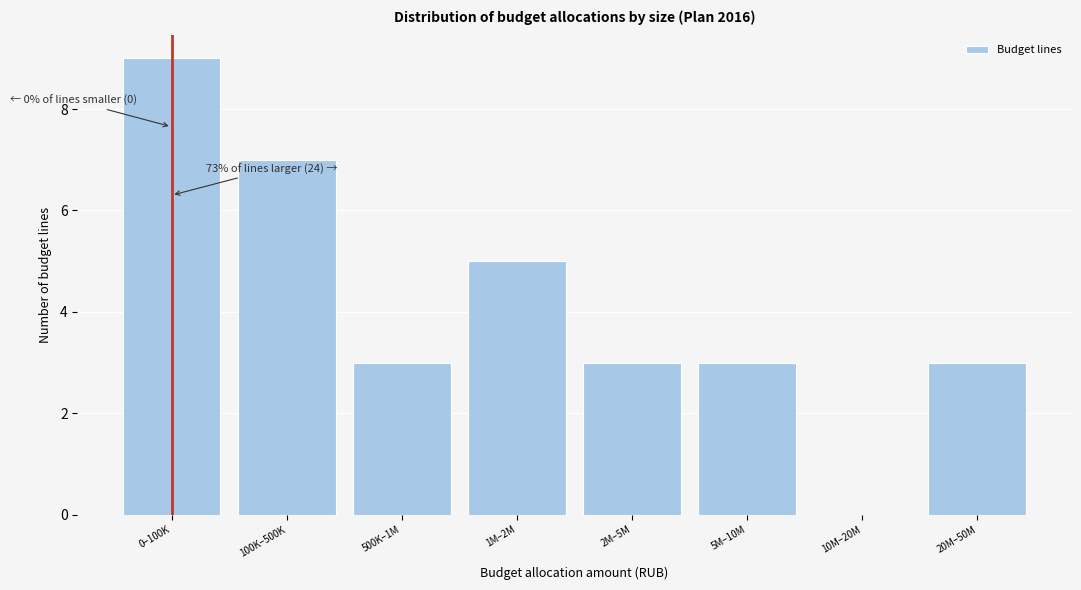

Reading left to right, what are all the values shown in this chart?

0–100K=9	100K–500K=7	500K–1M=3	1M–2M=5	2M–5M=3	5M–10M=3	10M–20M=0	20M–50M=3